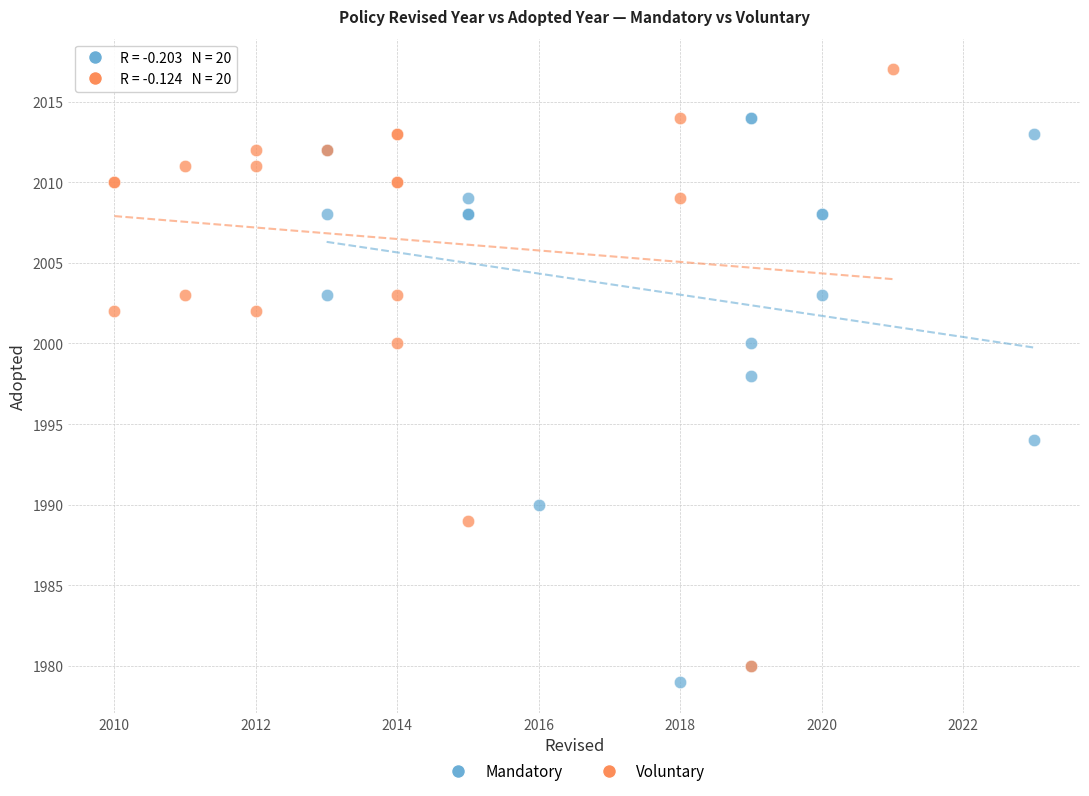

Which series reaches the minimum Y coordinate?

Mandatory